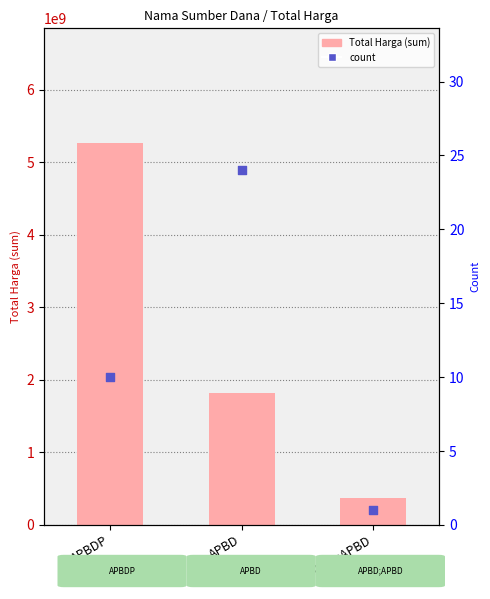

Is the value of count at APBDP greater than the value of Total Harga (sum) at APBDP?

No